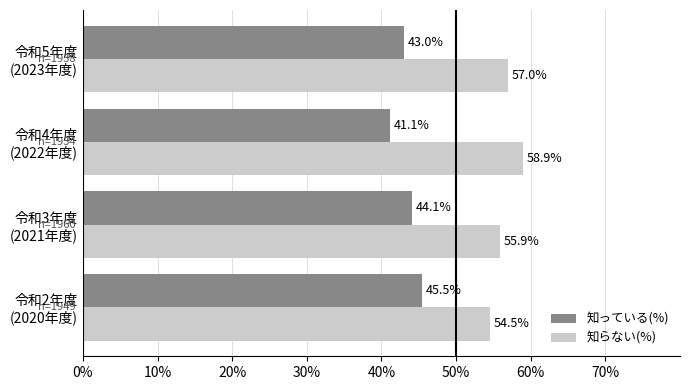

List the series in order of their peak value, lowest first.

知っている(%), 知らない(%)